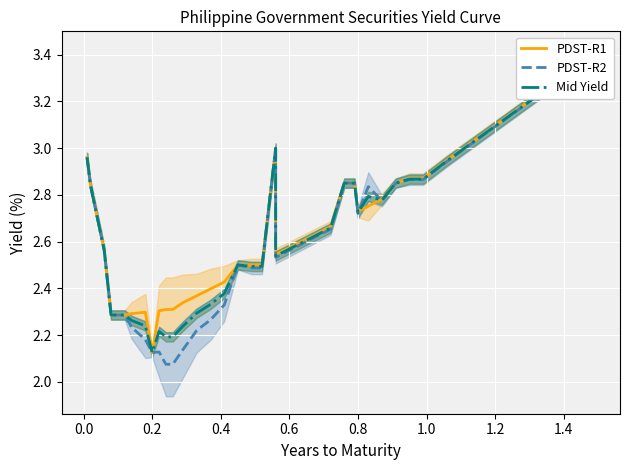

Which series ends up on top after the final intersection of PDST-R2 and Mid Yield?

Mid Yield